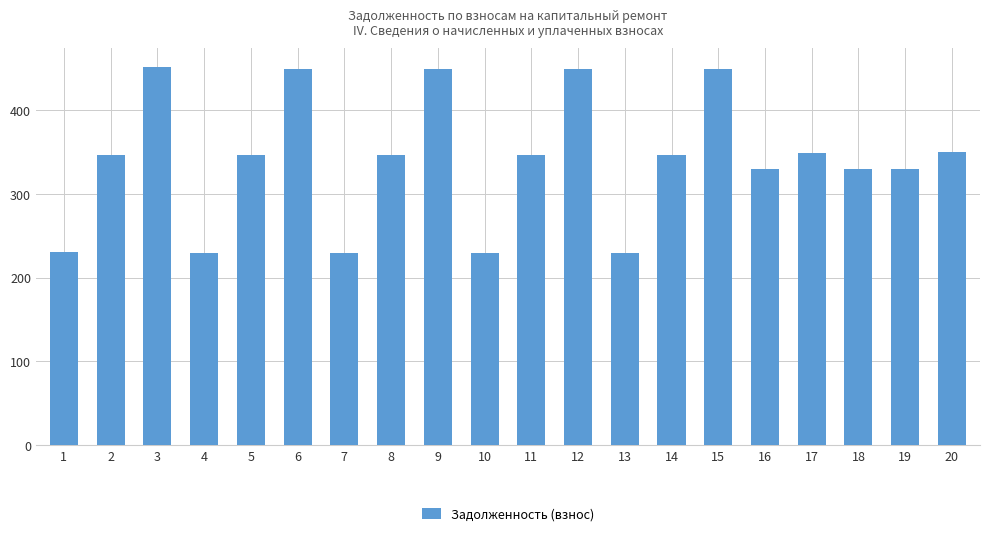

What is the value of the 12th bar from the left?

449.5